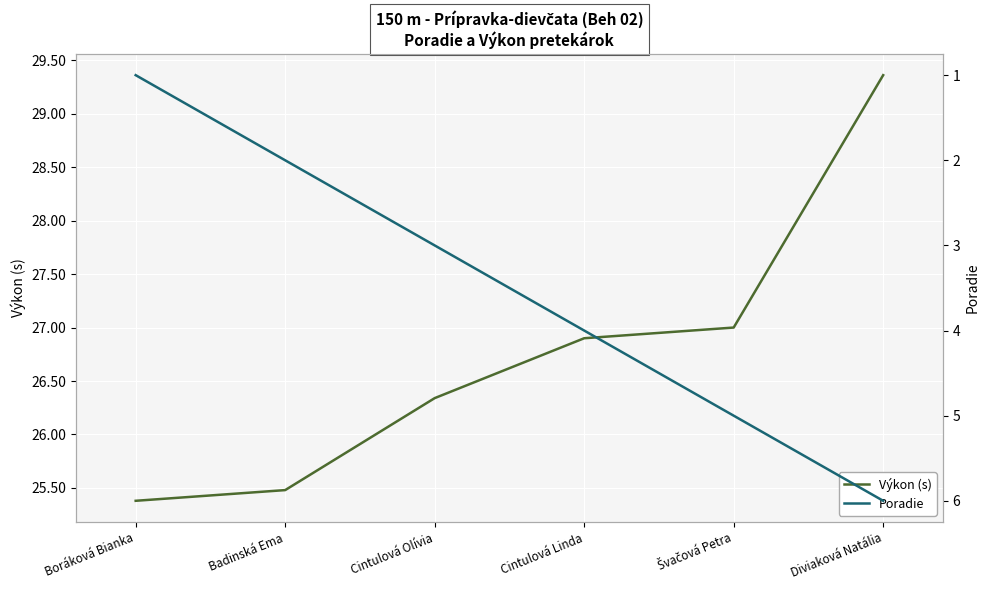

At which label does Poradie first exceed 4?

Švačová Petra